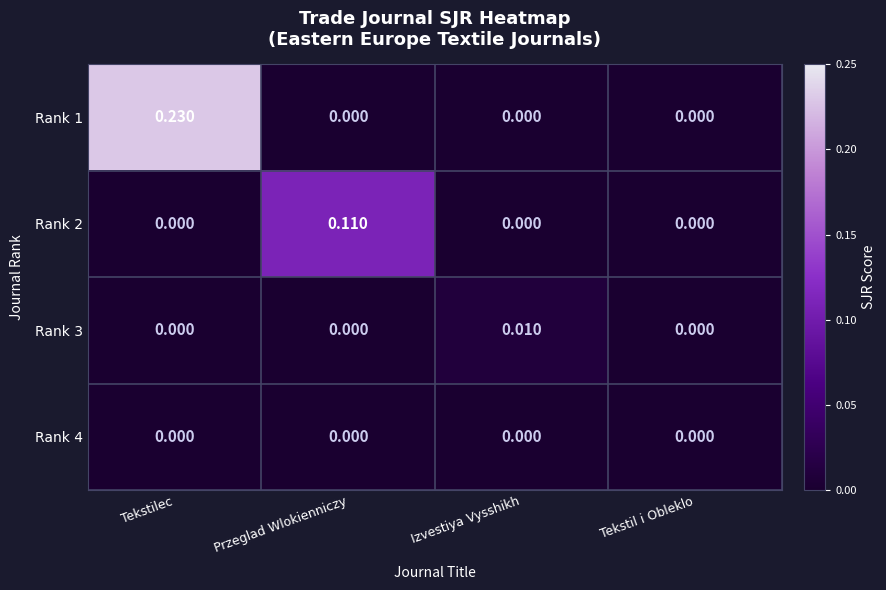

Which category has the highest value in the Rank 3 series?

Izvestiya Vysshikh